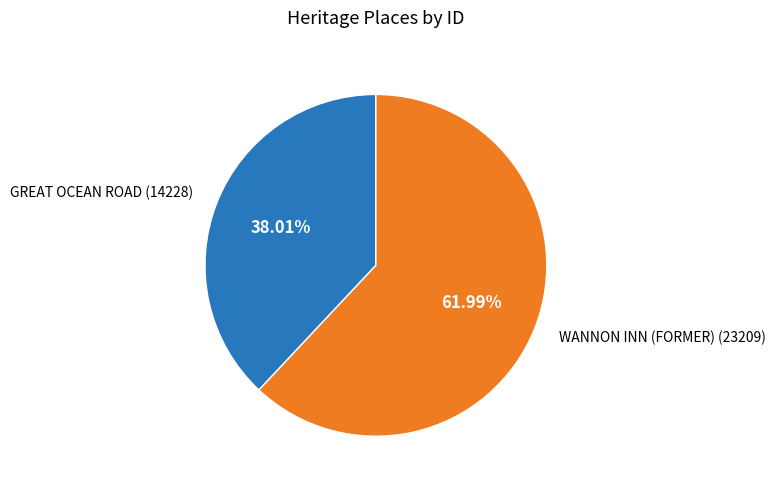

Rank the categories by value from highest to lowest.

WANNON INN (FORMER), GREAT OCEAN ROAD